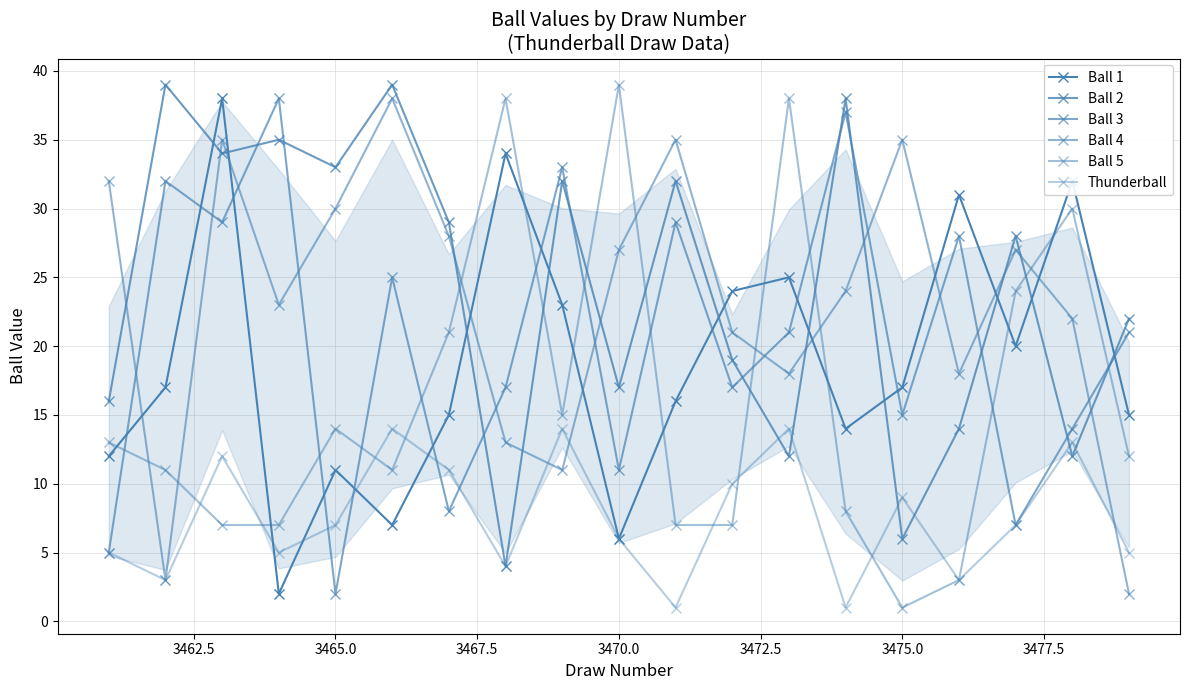

Is this an area chart (filled region under the line)?

No